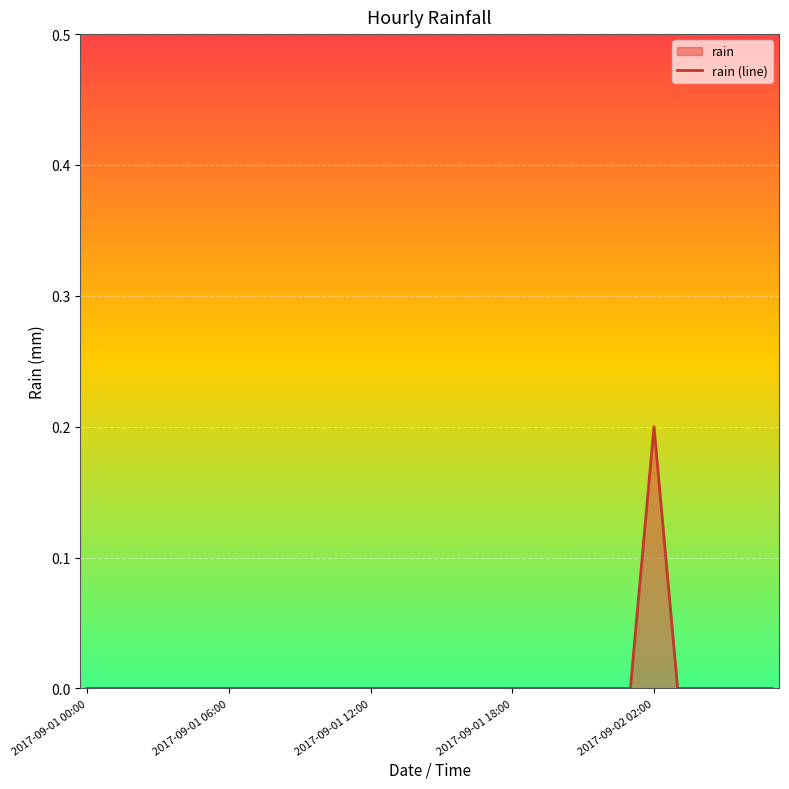

The chart shows a value of 0.0 at 2017-09-01 12:00. True or false?

True